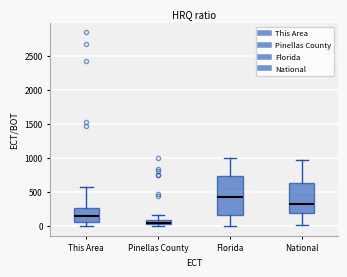

Which box has the highest median line?

Florida